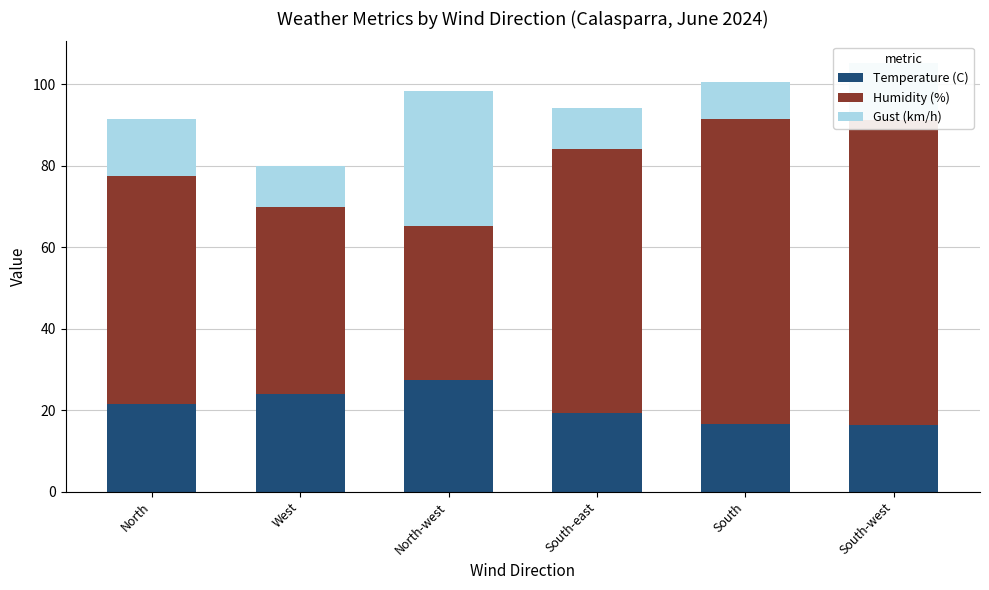

At which category is the sum across all series the highest?

South-west